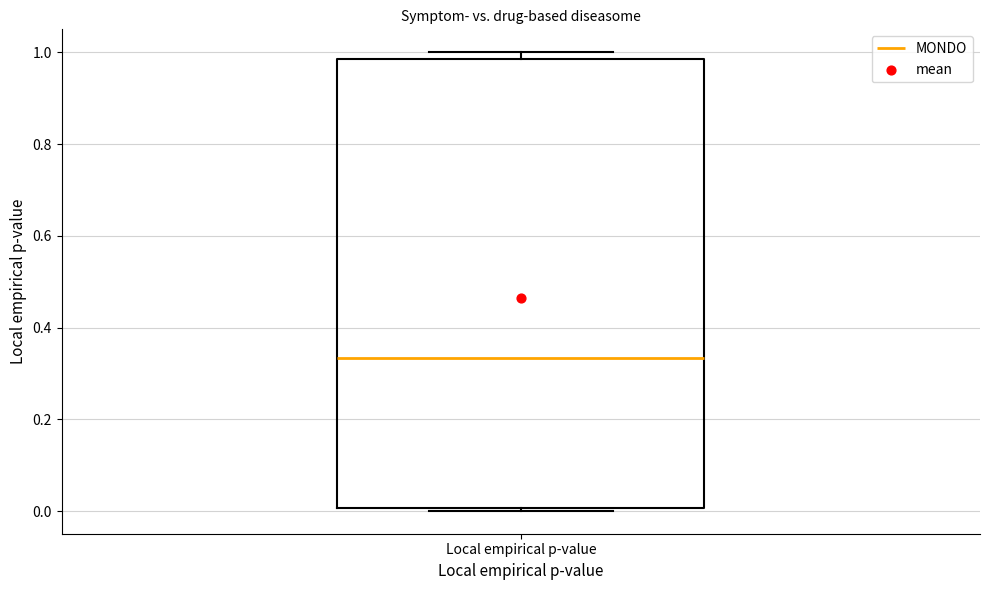

Read this box plot against the y-axis: the position of the median line, the range covered by the box, and the ends of both whiskers. The values are not printed on the chart, so give them approximately, as read against the axis.

median 0.34, box 0.00 to 0.98, whiskers 0.00 (just below the box's lower edge) to 1.00